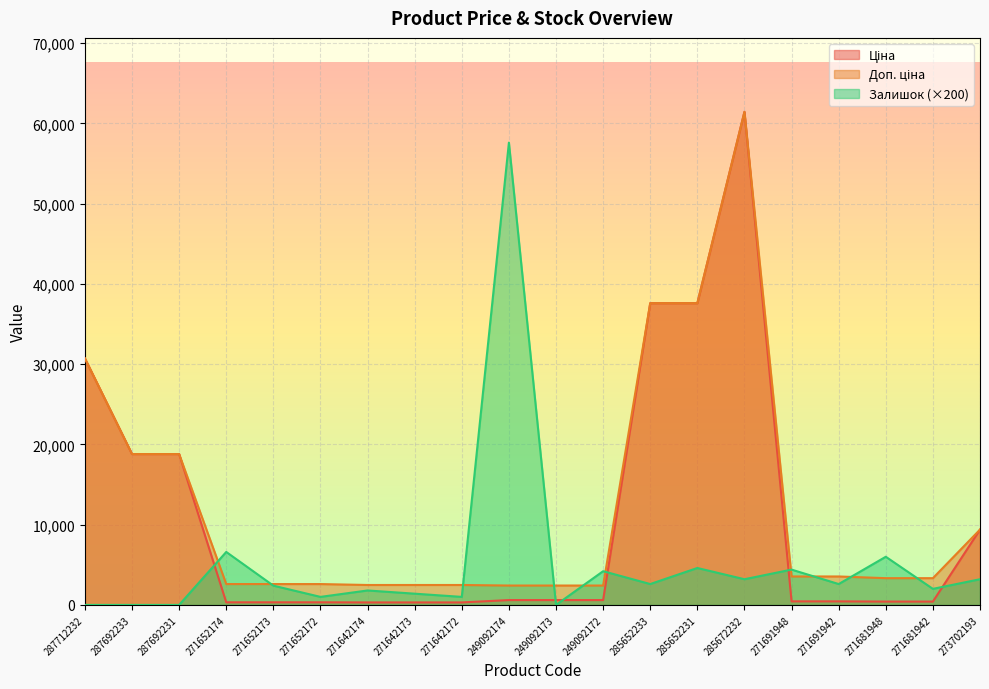

True or false: Ціна and Доп. ціна intersect in this chart.

False